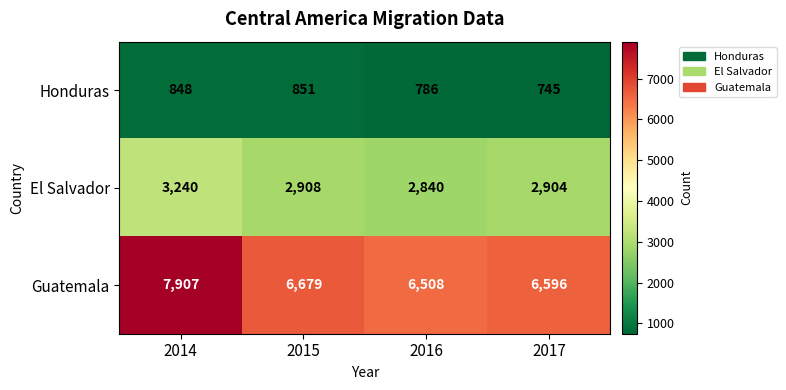

At which category is the sum across all series the highest?

2014